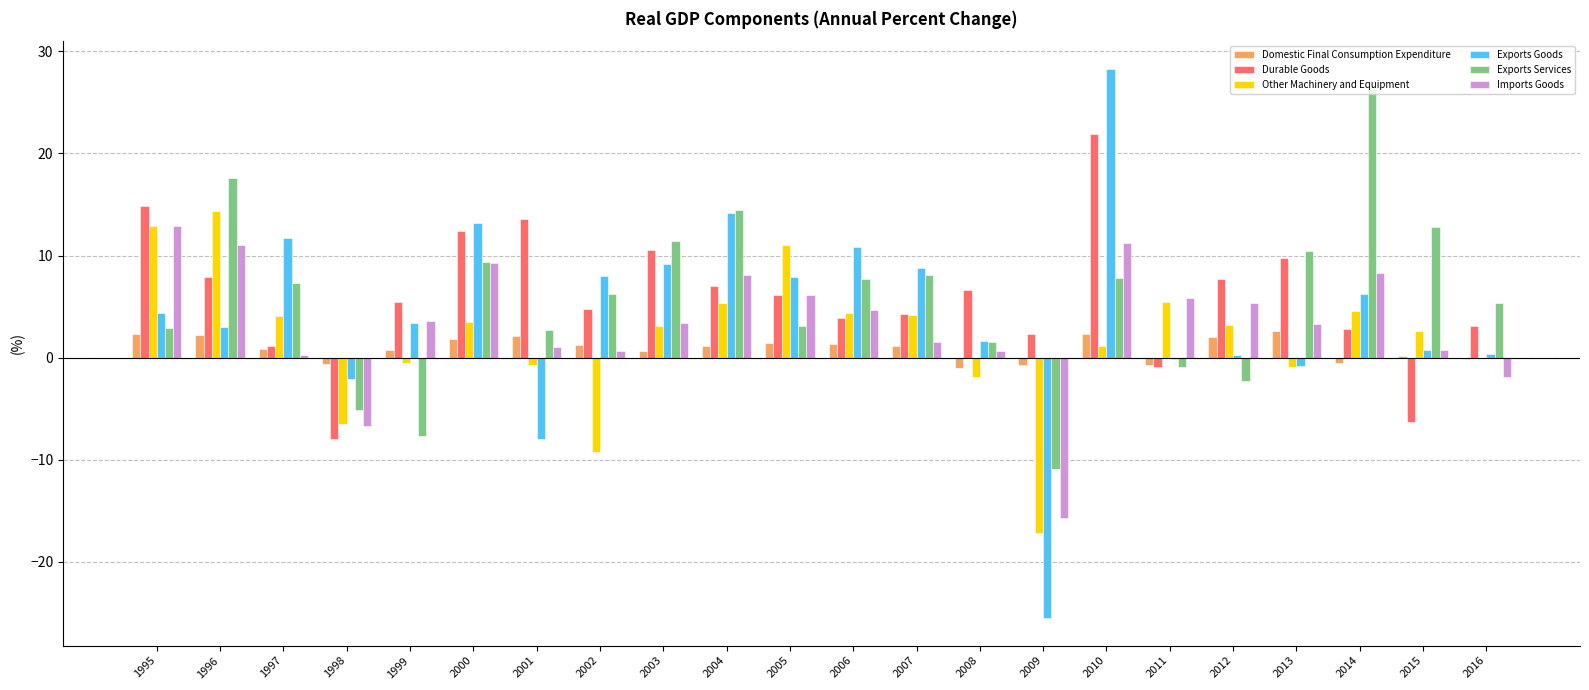

Which series has the largest range (max minus min)?

Exports Goods